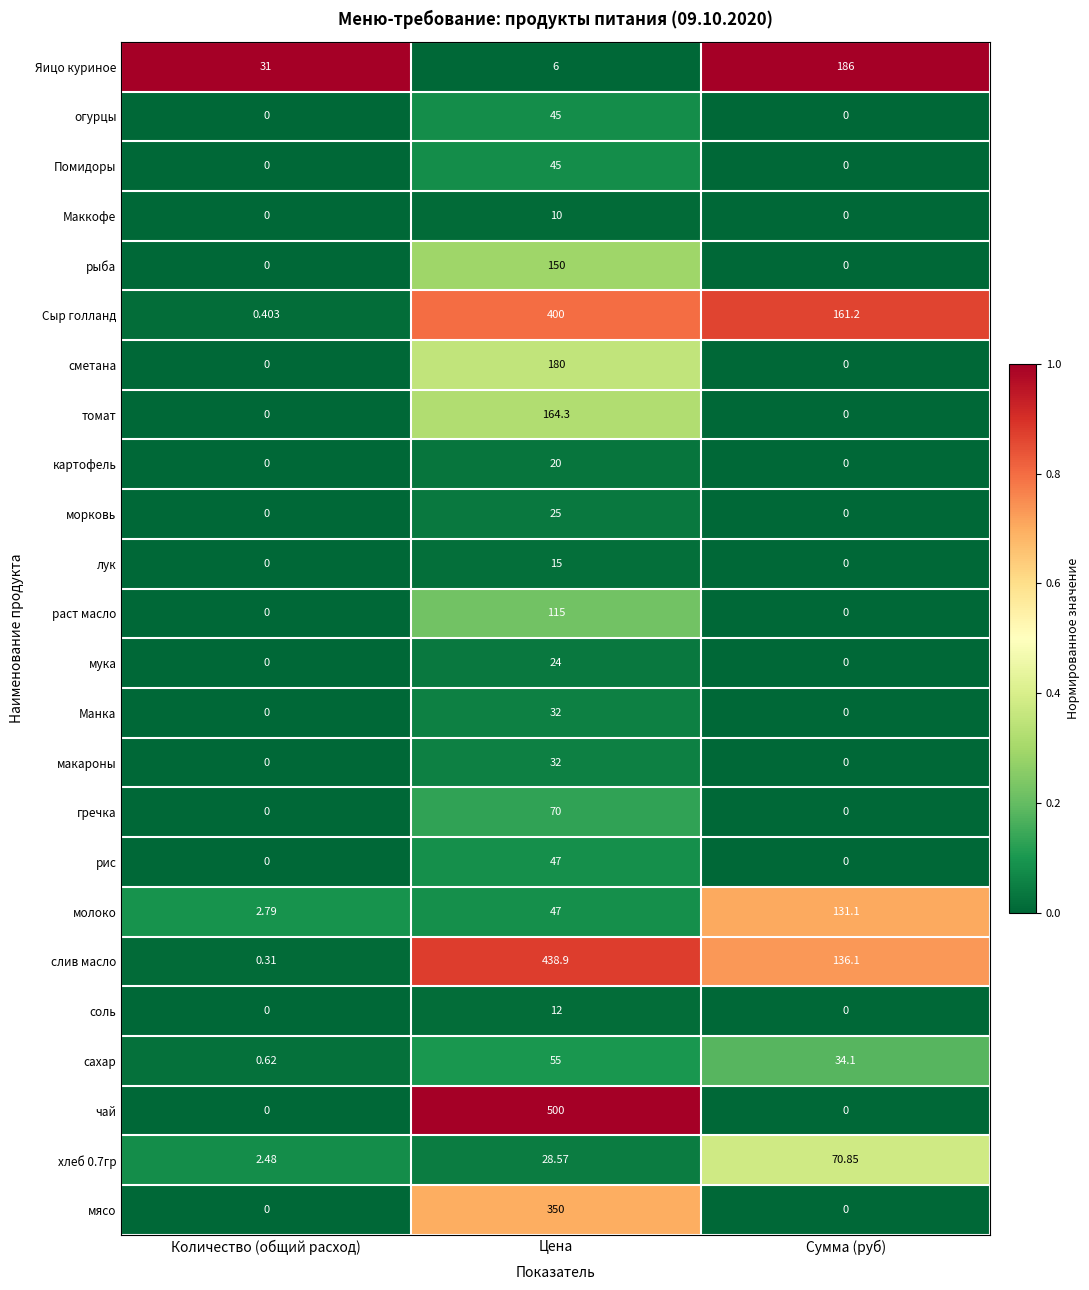

Which series has the largest range (max minus min)?

чай